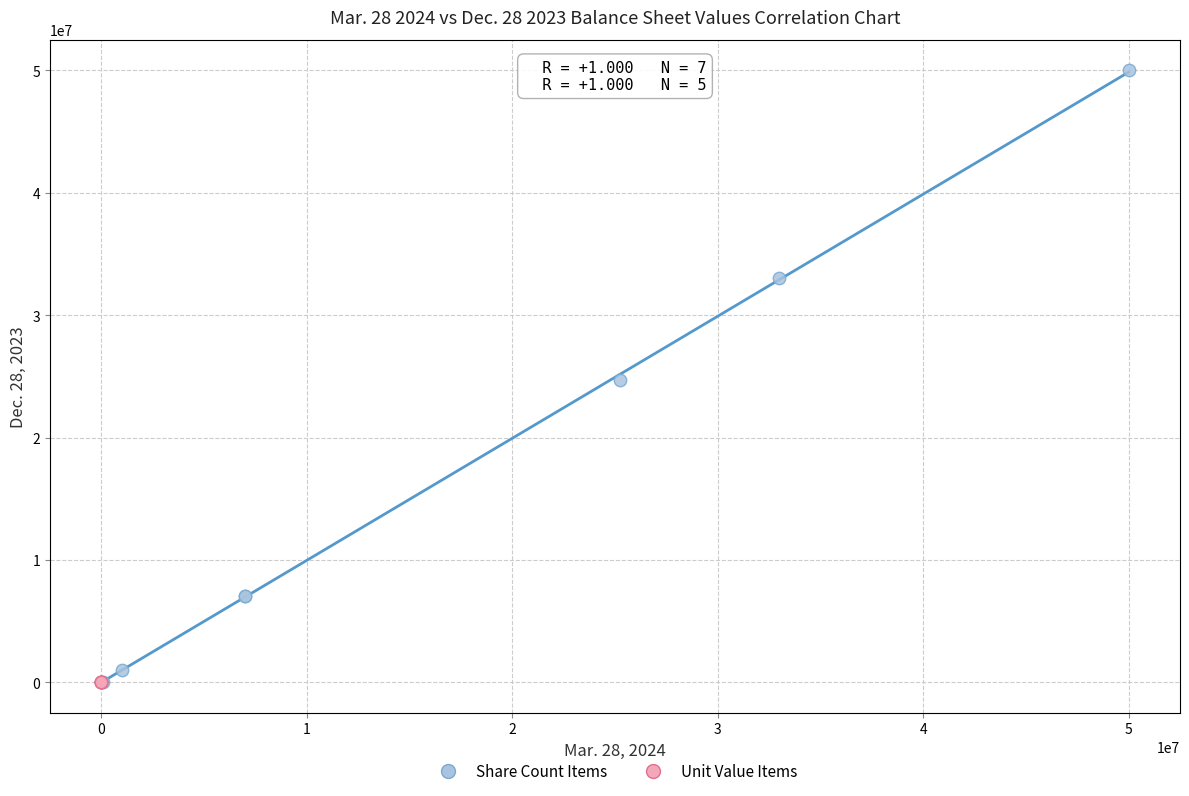

Which series has the largest Y range (max minus min)?

Share Count Items